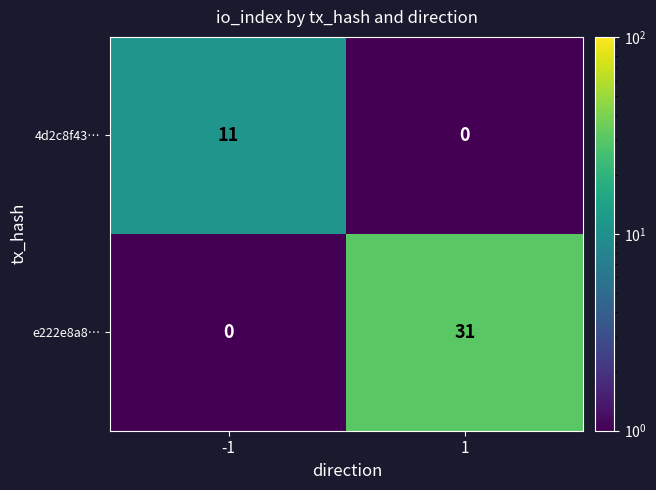

Rank the series by their average value, from highest to lowest.

e222e8a8…, 4d2c8f43…